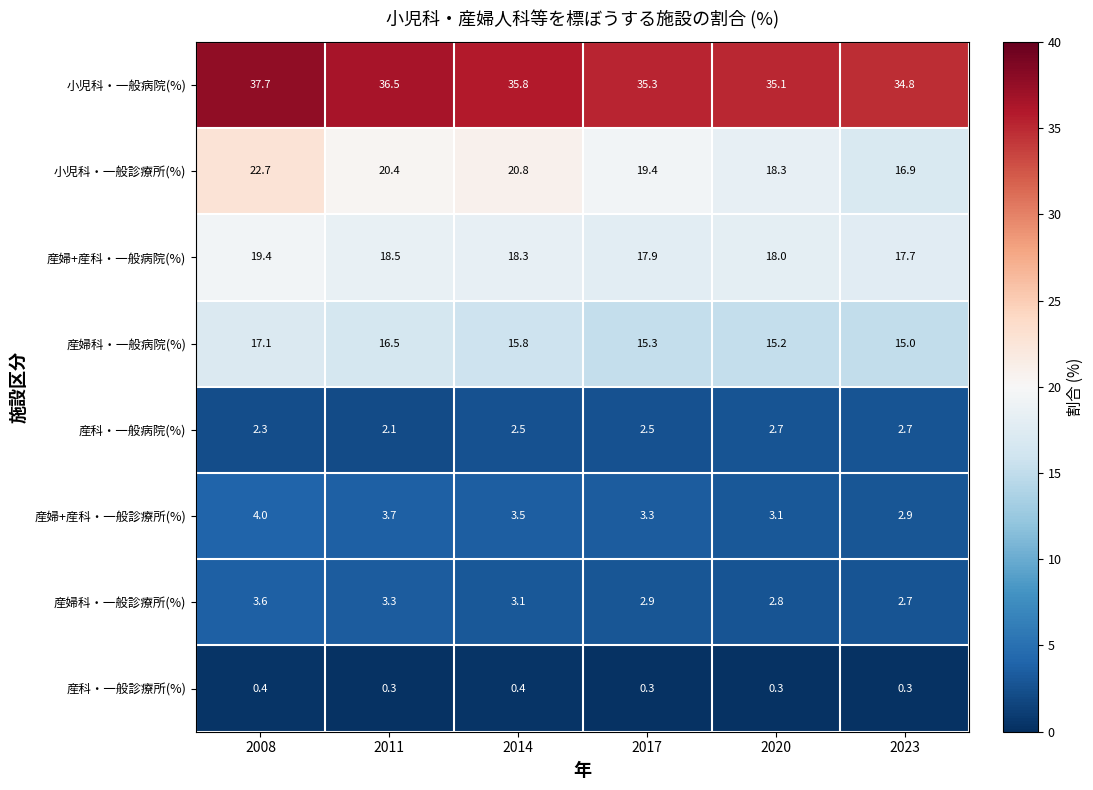

True or false: 産婦+産科・一般診療所(%) has a value of 3.3 at 2017.

True